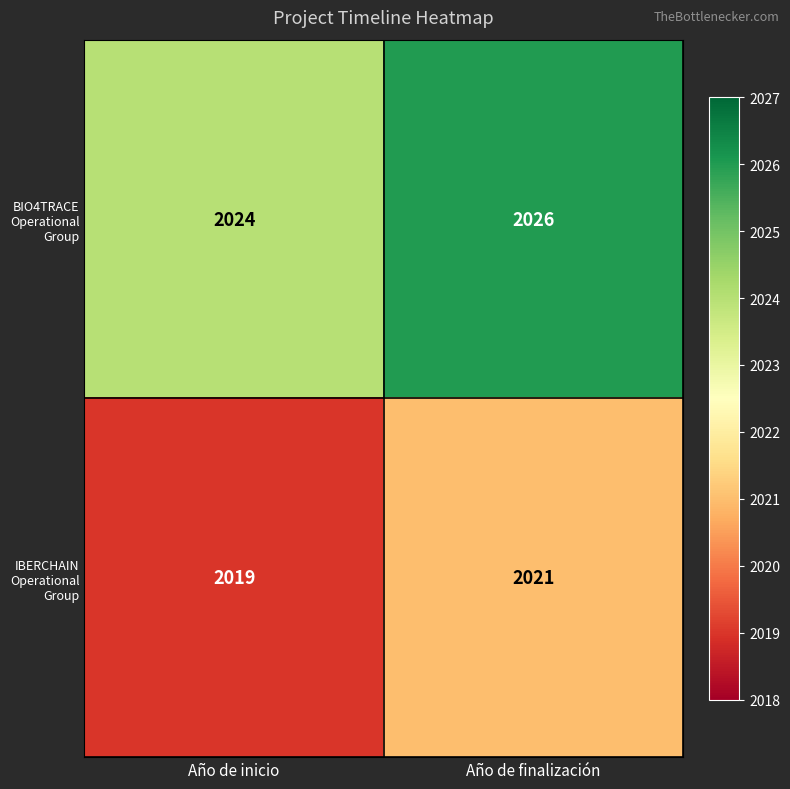

What value does the IBERCHAIN Operational Group series have at Año de finalización?

2021